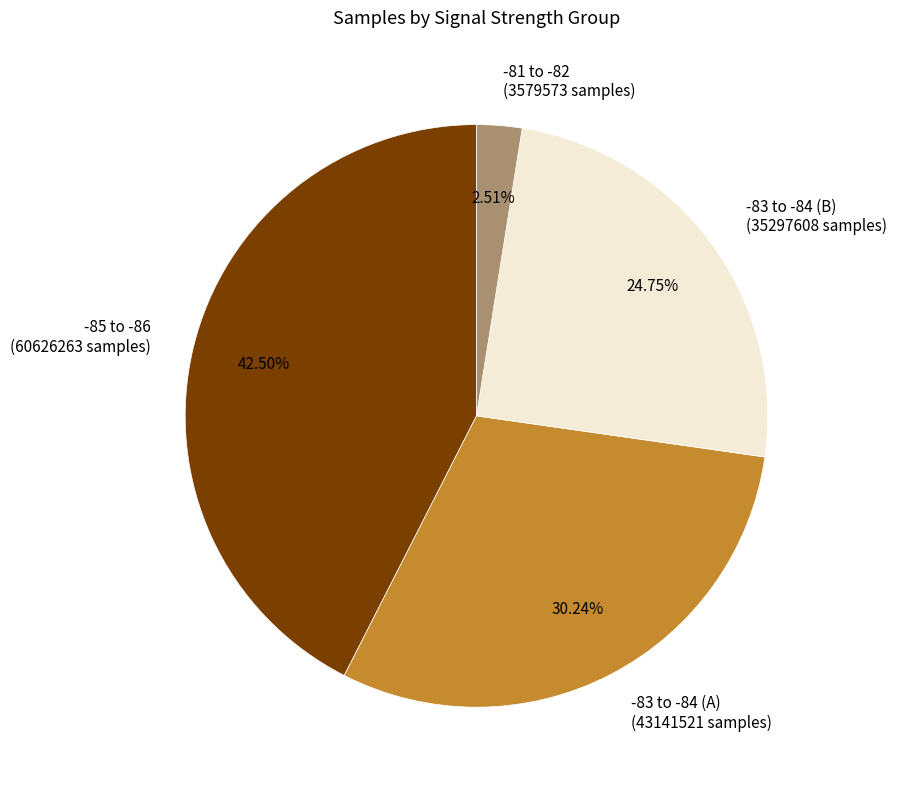

Which category has the smallest portion of the pie?

-81 to -82 (3579573 samples)